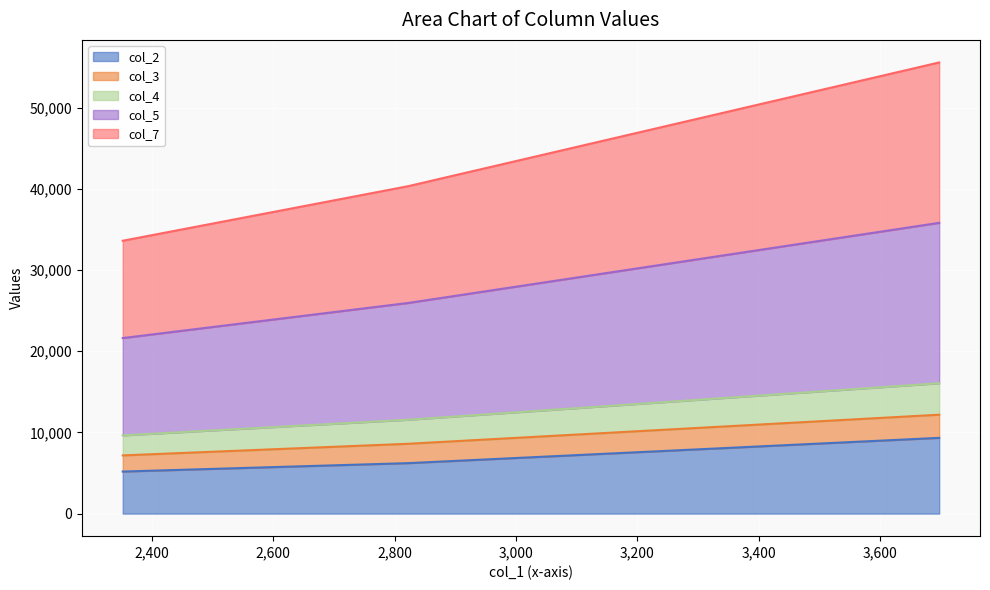

Does the chart display data point markers on the line(s)?

No